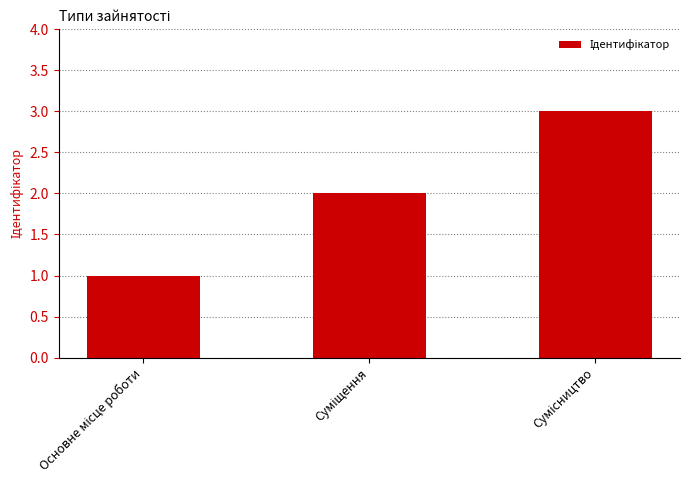

What is the greatest value displayed?

3